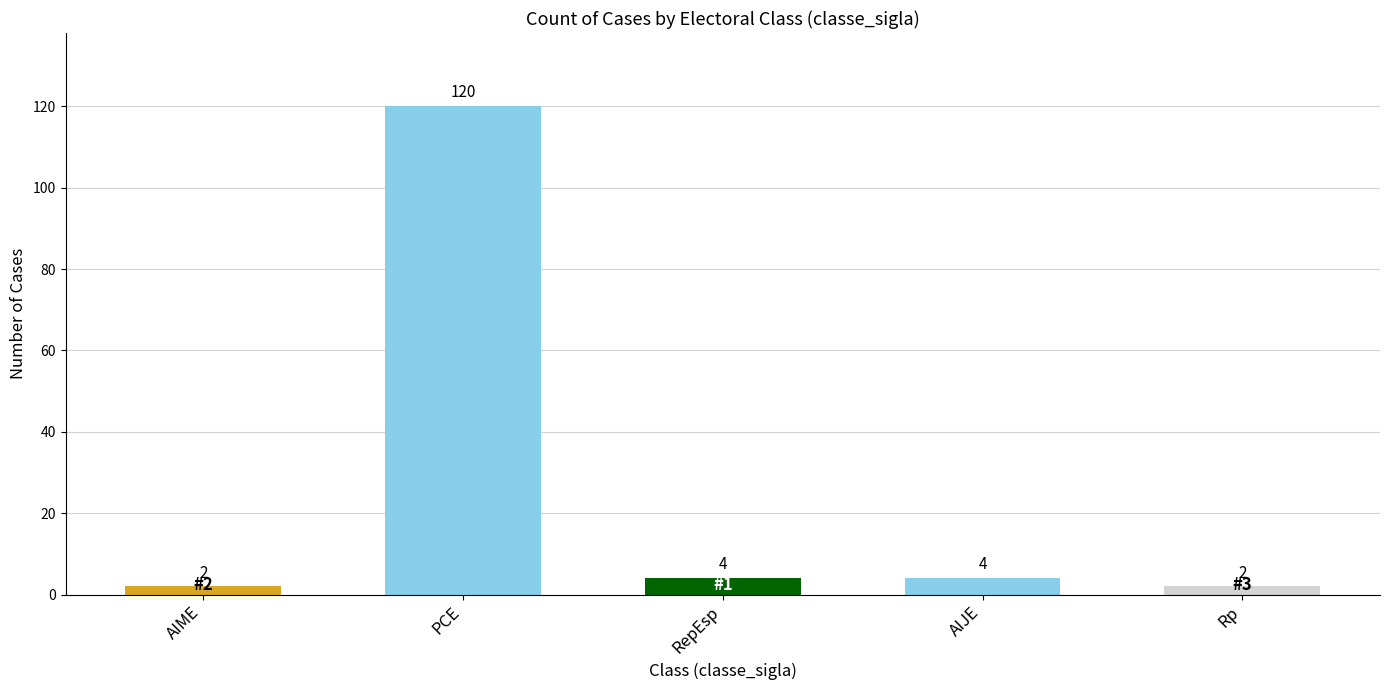

Reading right to left, list all the values displayed in this chart.

2	4	4	120	2